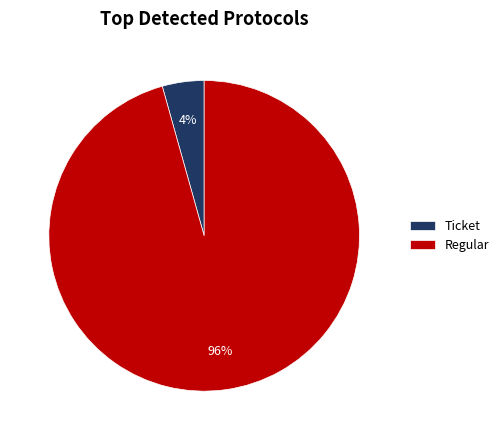

What is the majority slice?

Regular